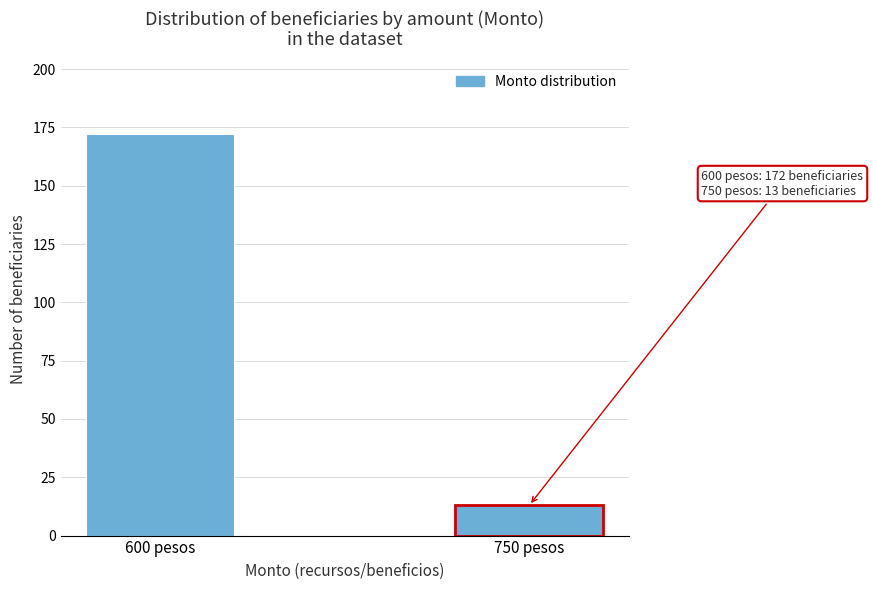

Reading left to right, what are all the values shown in this chart?

600 pesos=172	750 pesos=13